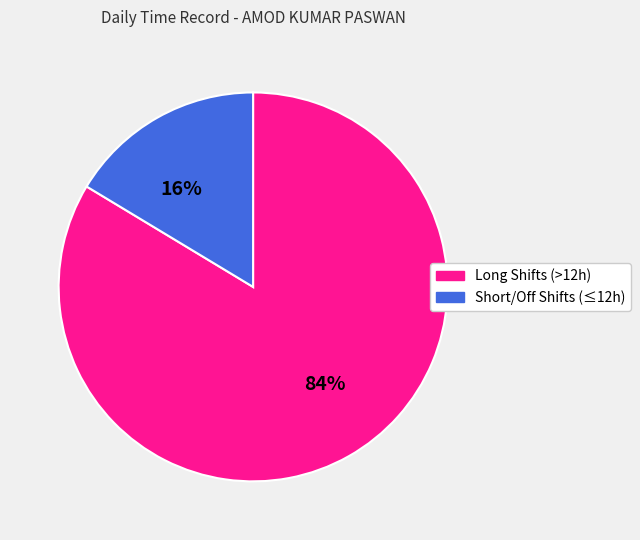

To the nearest percent, what is the average slice percentage?

50%